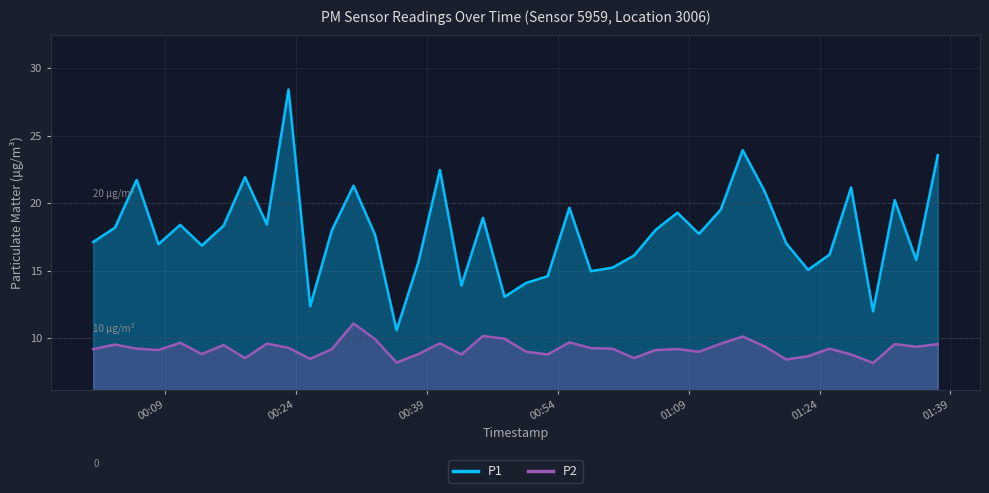

Which series has the widest spread of values?

P1